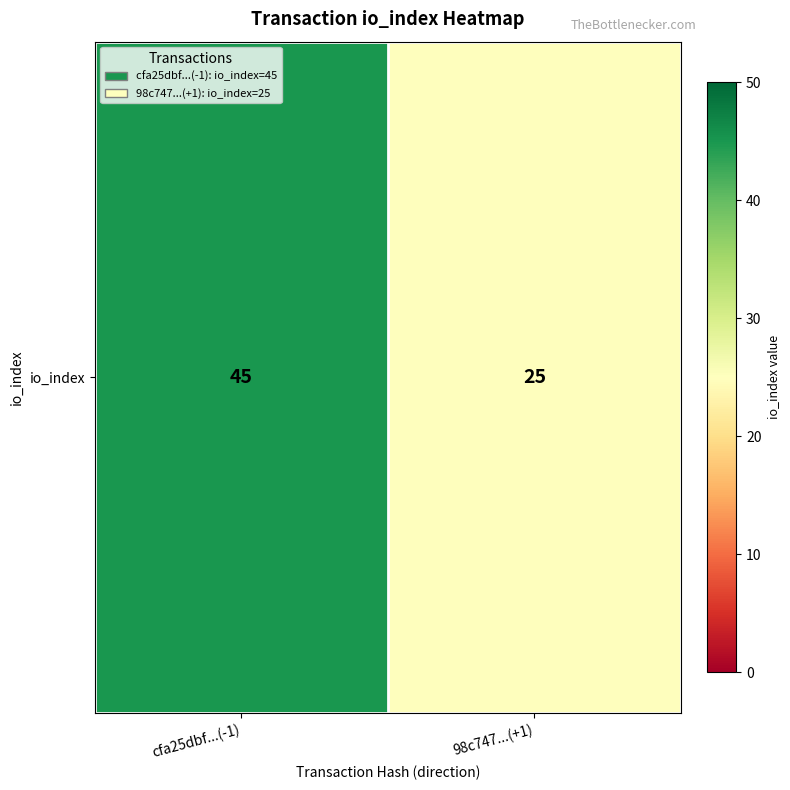

The value at 98c747...(+1) is 25. True or false?

True